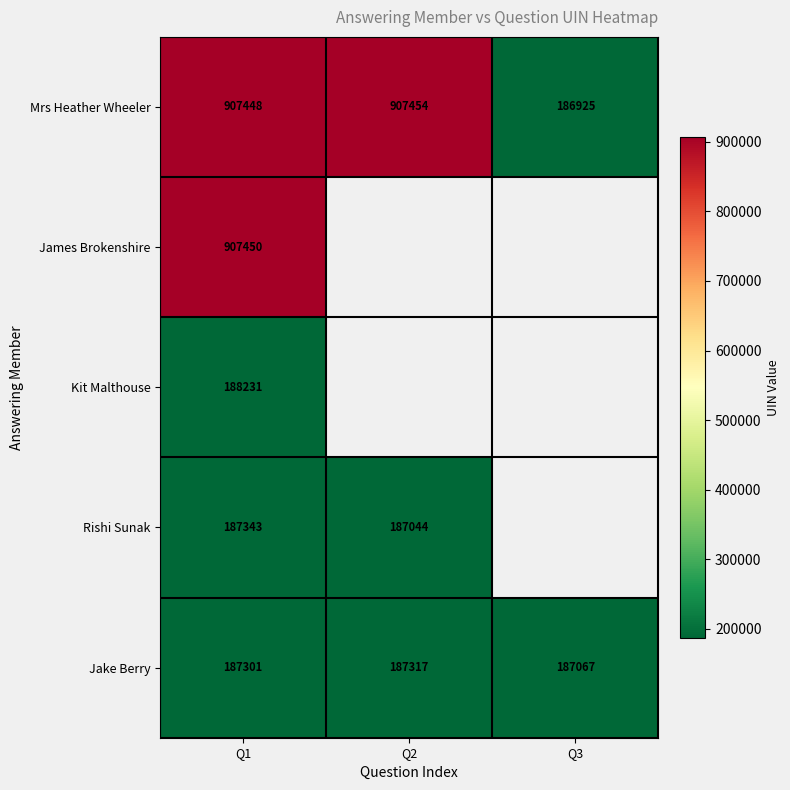

Is it true that Rishi Sunak equals 187343 at Q1?

True